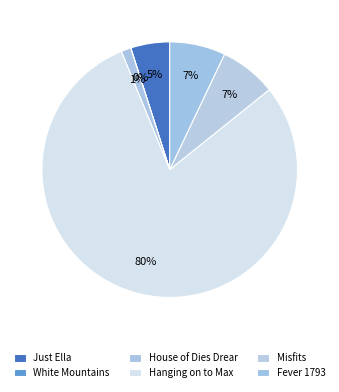

To the nearest percent, what is the difference between the largest and smallest slice percentages?

80%